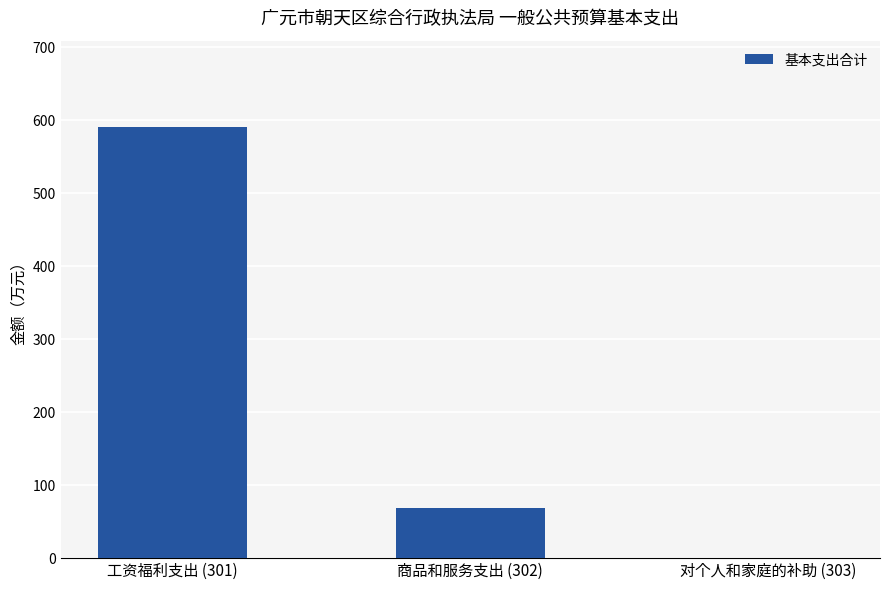

Is it true that the value at 工资福利支出 (301) is 590.8?

True